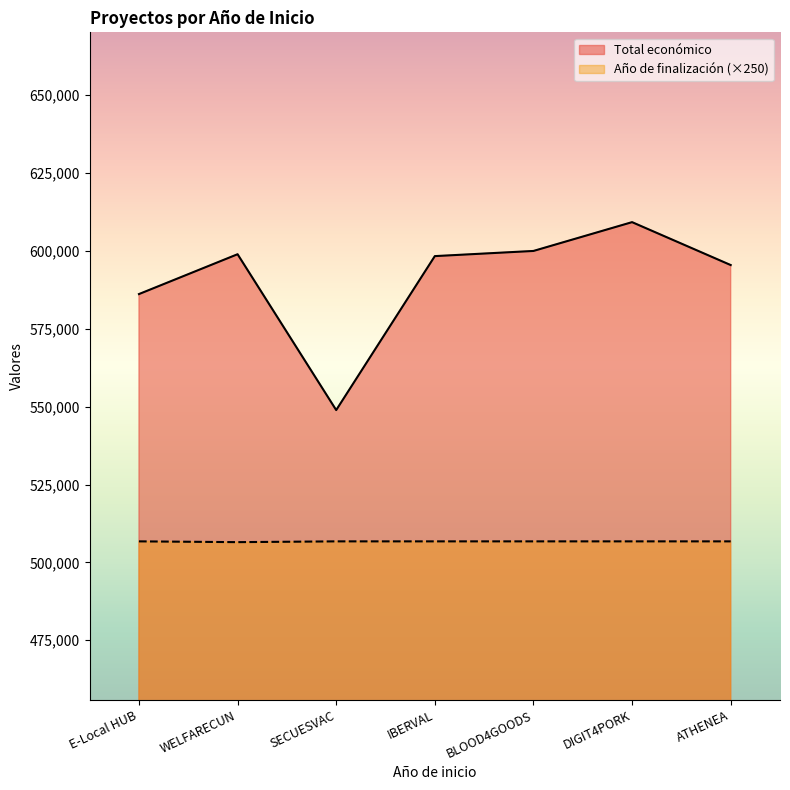

True or false: Año de finalización and Total económico cross at least once.

False